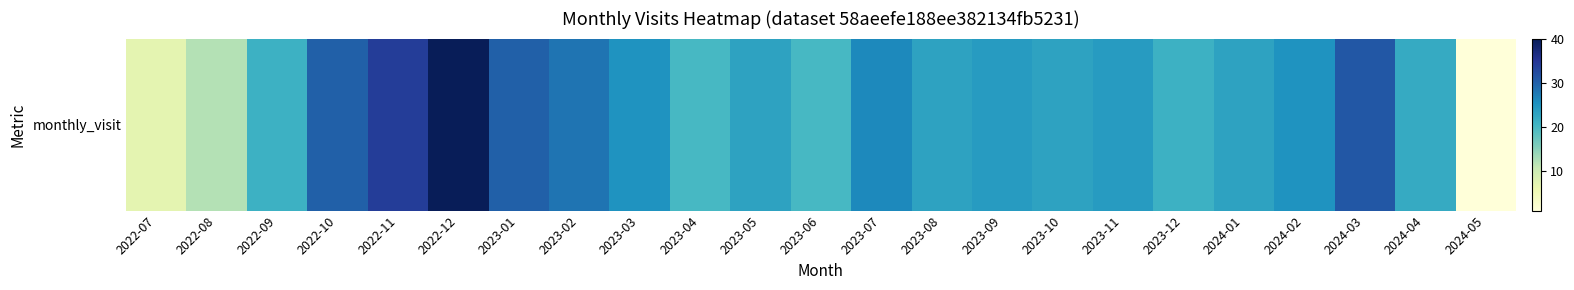

Reading left to right, list all the values displayed in this chart.

2022-07=7	2022-08=12	2022-09=21	2022-10=30	2022-11=34	2022-12=40	2023-01=30	2023-02=28	2023-03=25	2023-04=20	2023-05=23	2023-06=20	2023-07=26	2023-08=23	2023-09=24	2023-10=23	2023-11=24	2023-12=21	2024-01=23	2024-02=25	2024-03=31	2024-04=22	2024-05=1